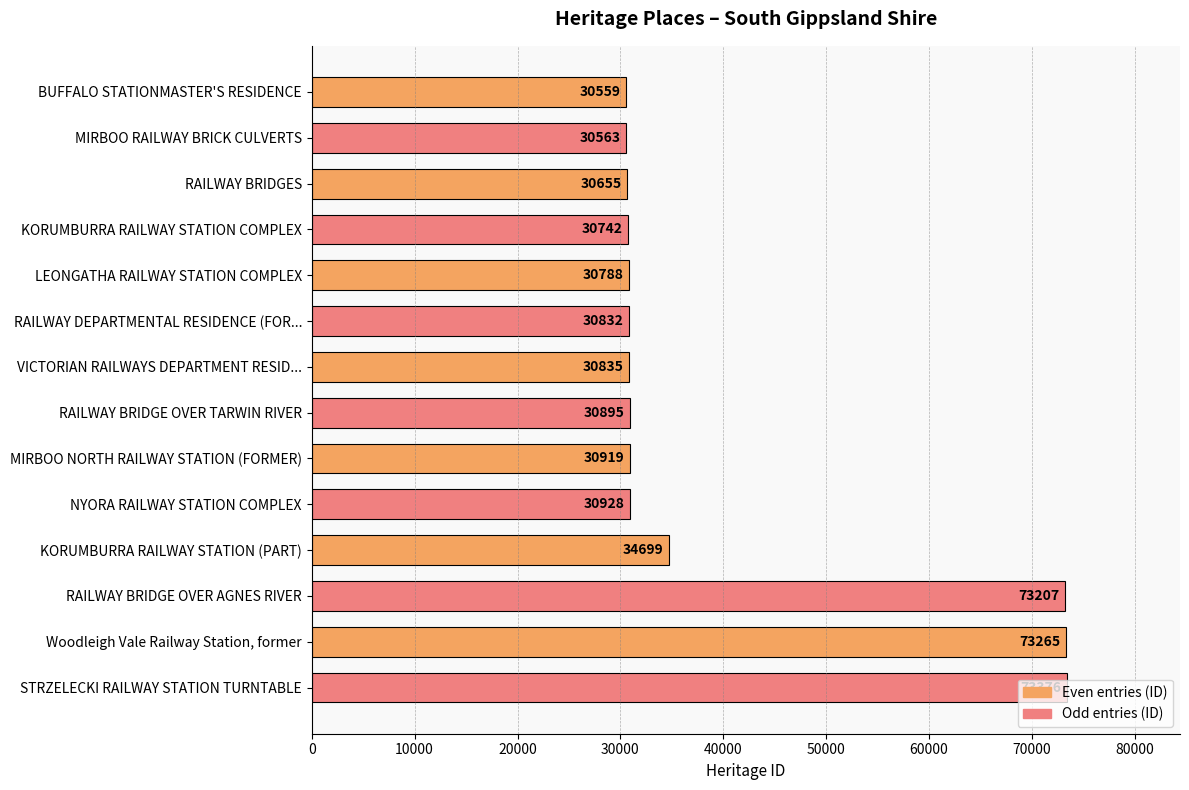

What position from the top is KORUMBURRA RAILWAY STATION (PART)?

11